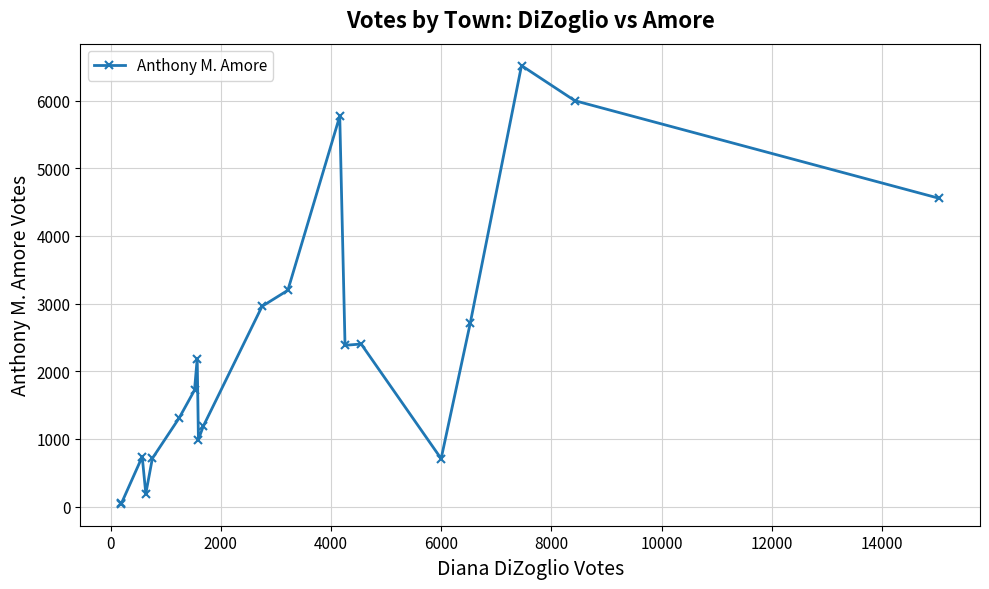

Count the number of categories in the chart.

20